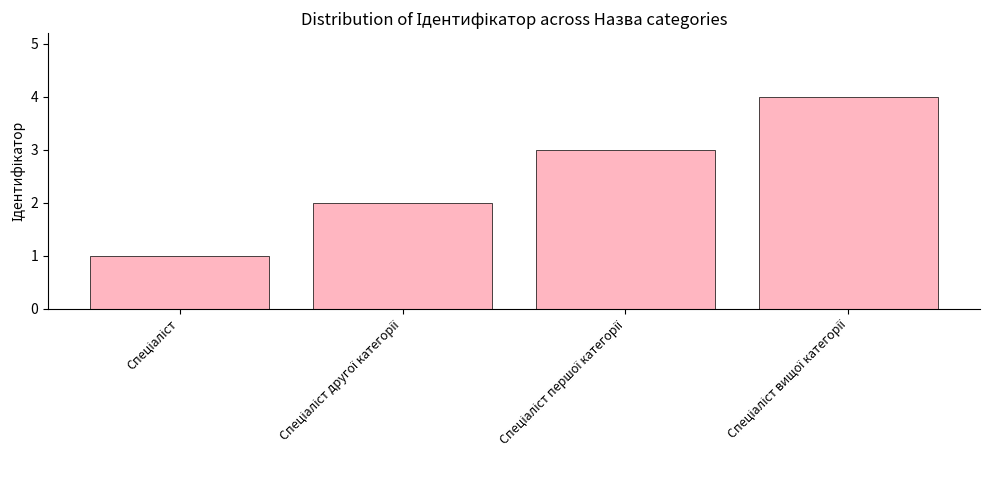

What is the maximum value shown in the chart?

4